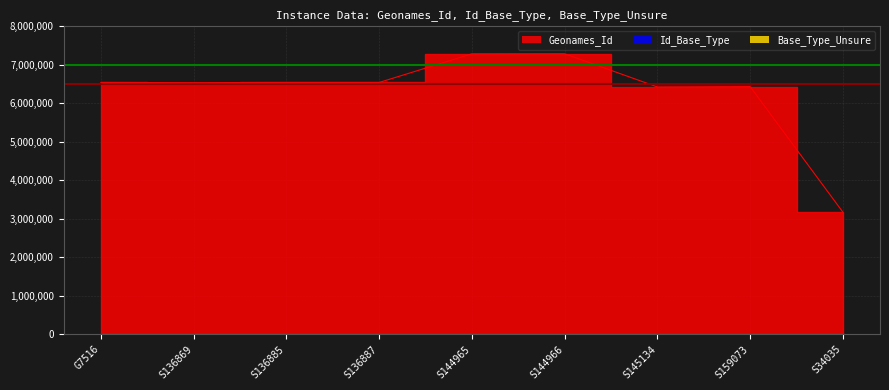

What value does the Geonames_Id series have at S136869?

6536002